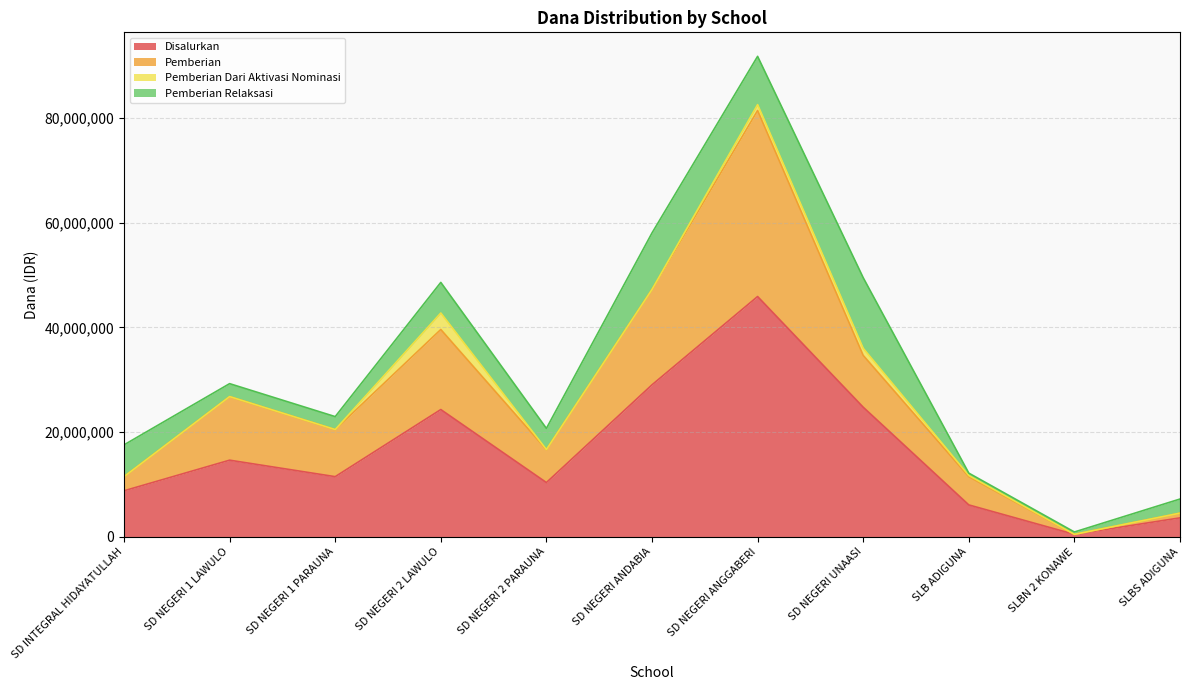

What is the smallest value displayed?

450000